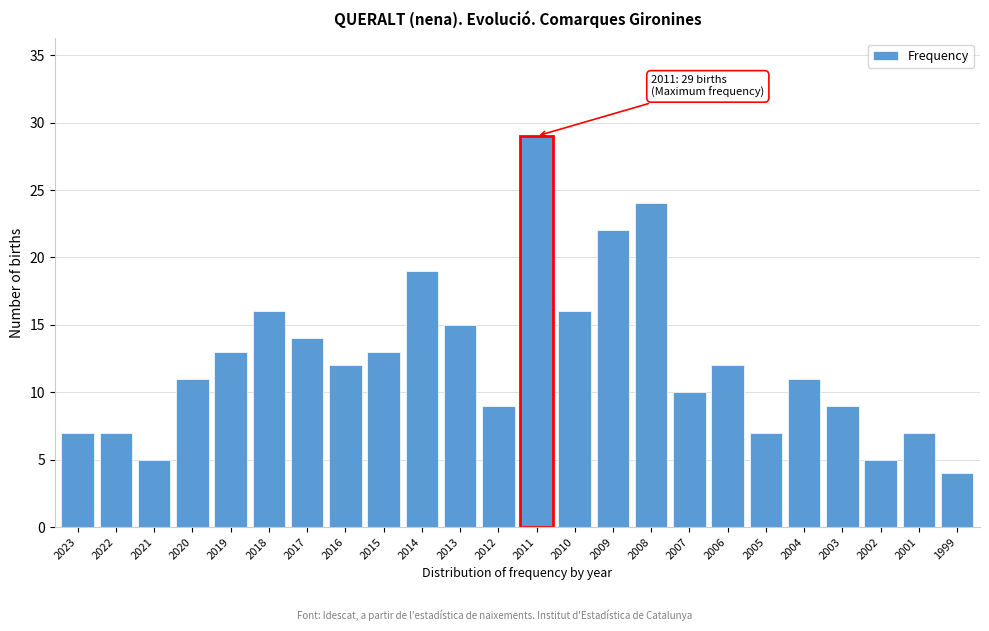

Reading left to right, what are all the values shown in this chart?

2023=7	2022=7	2021=5	2020=11	2019=13	2018=16	2017=14	2016=12	2015=13	2014=19	2013=15	2012=9	2011=29	2010=16	2009=22	2008=24	2007=10	2006=12	2005=7	2004=11	2003=9	2002=5	2001=7	1999=4